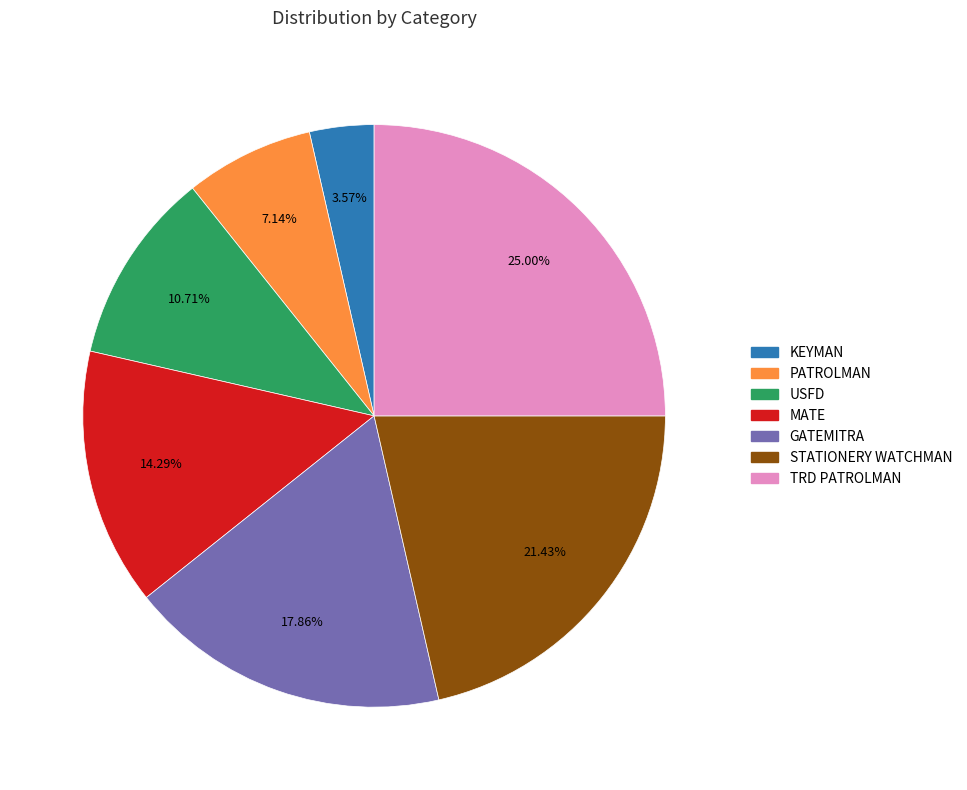

Which has a higher value, PATROLMAN or MATE?

MATE